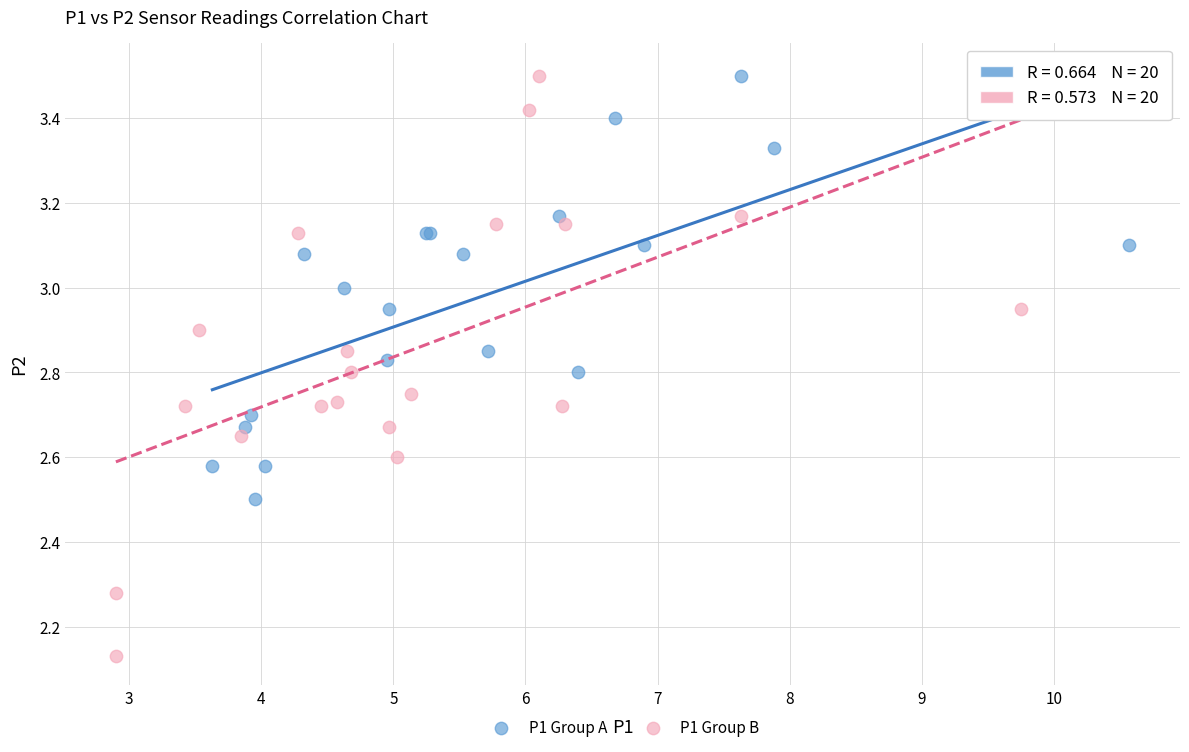

Which series has the largest Y range (max minus min)?

P1 Group B